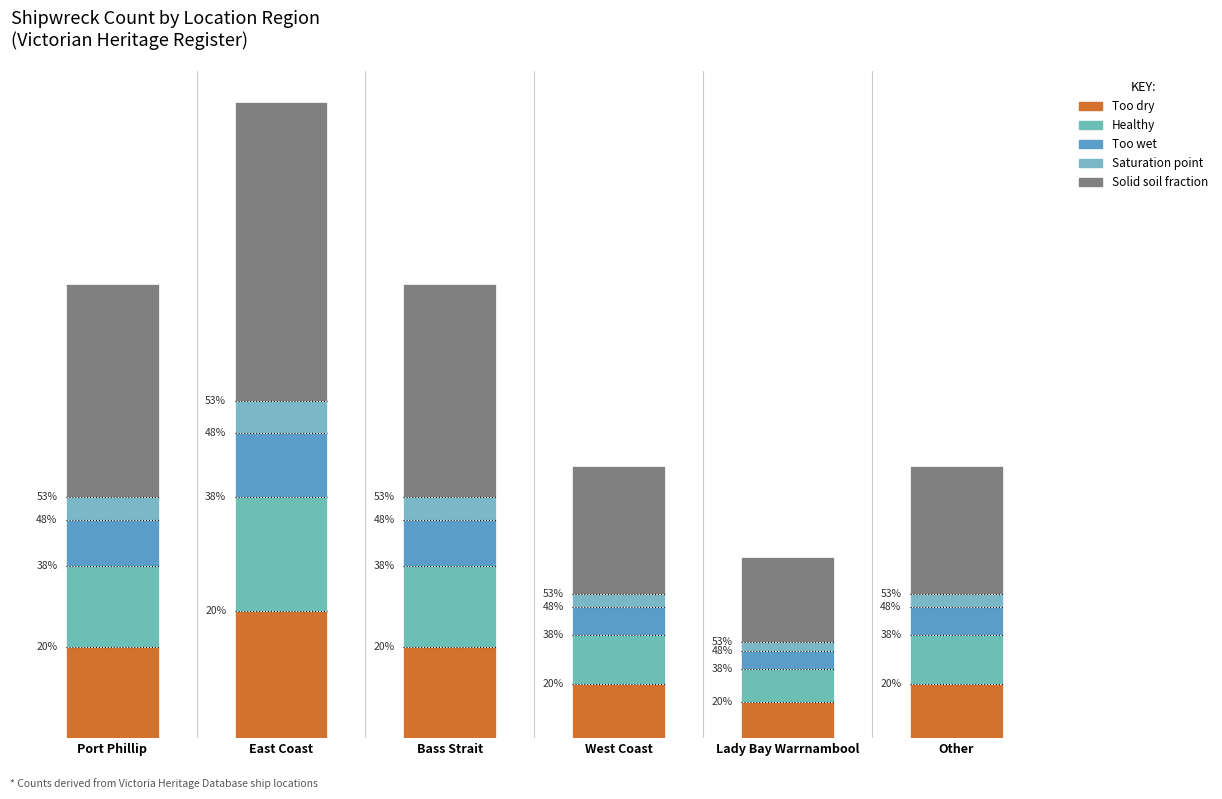

Does the chart contain stacked bars?

Yes